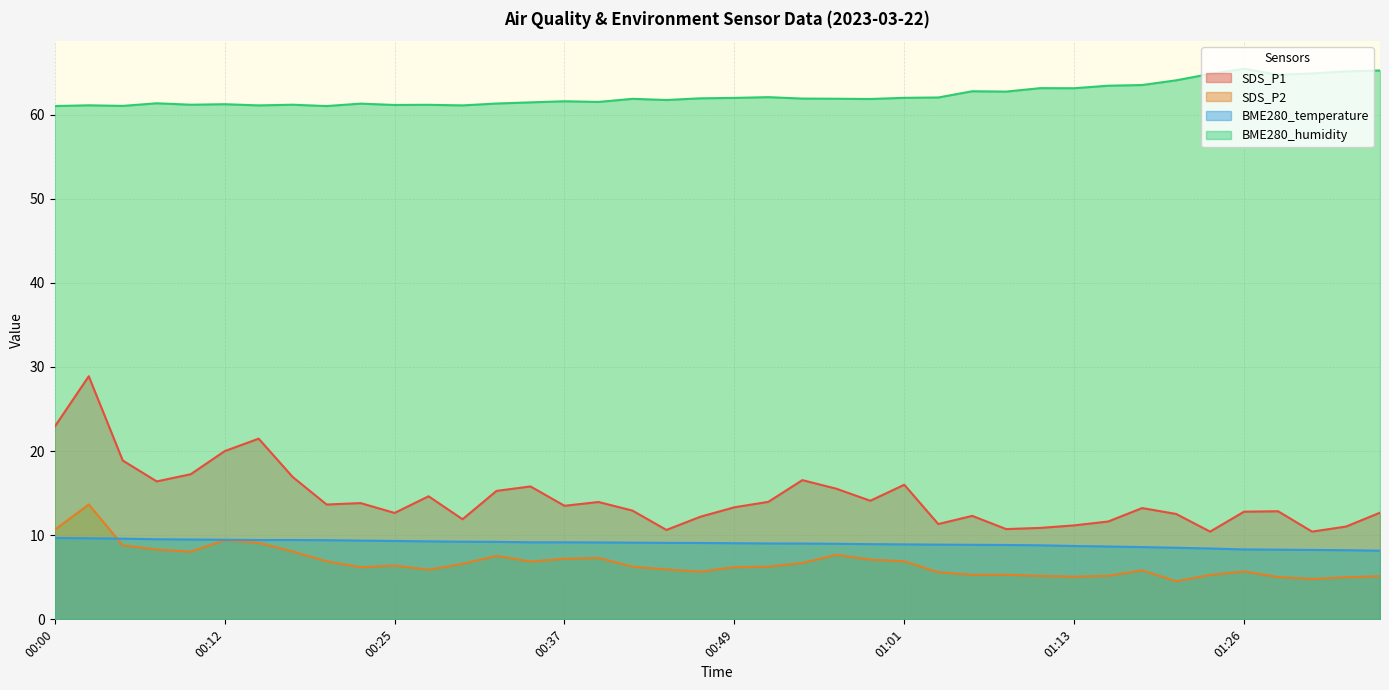

How many data points does each series have?

40